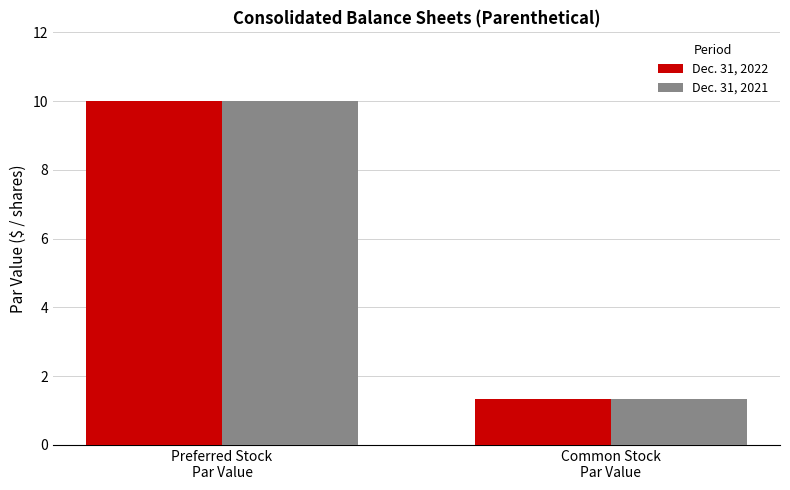

What is the highest value of the Dec. 31, 2022 series?

10.0